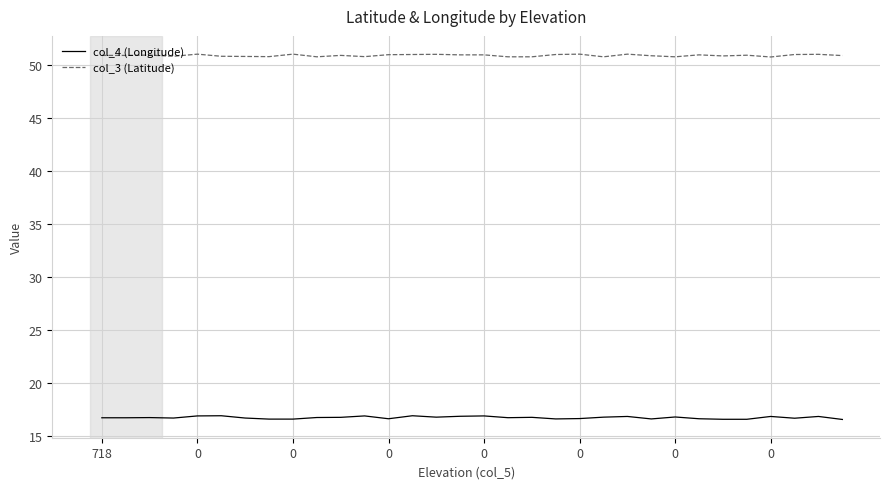

What is the maximum value shown in the chart?

51.0